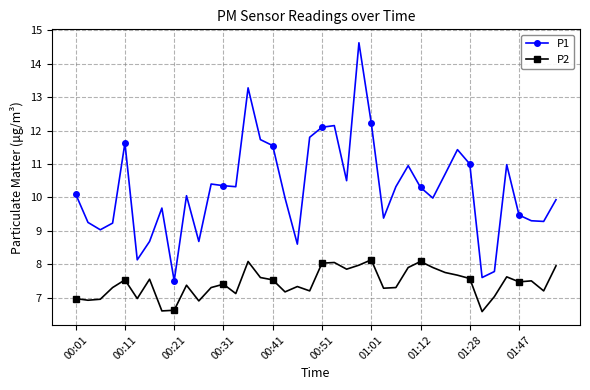

Which series has the largest total across all categories?

P1